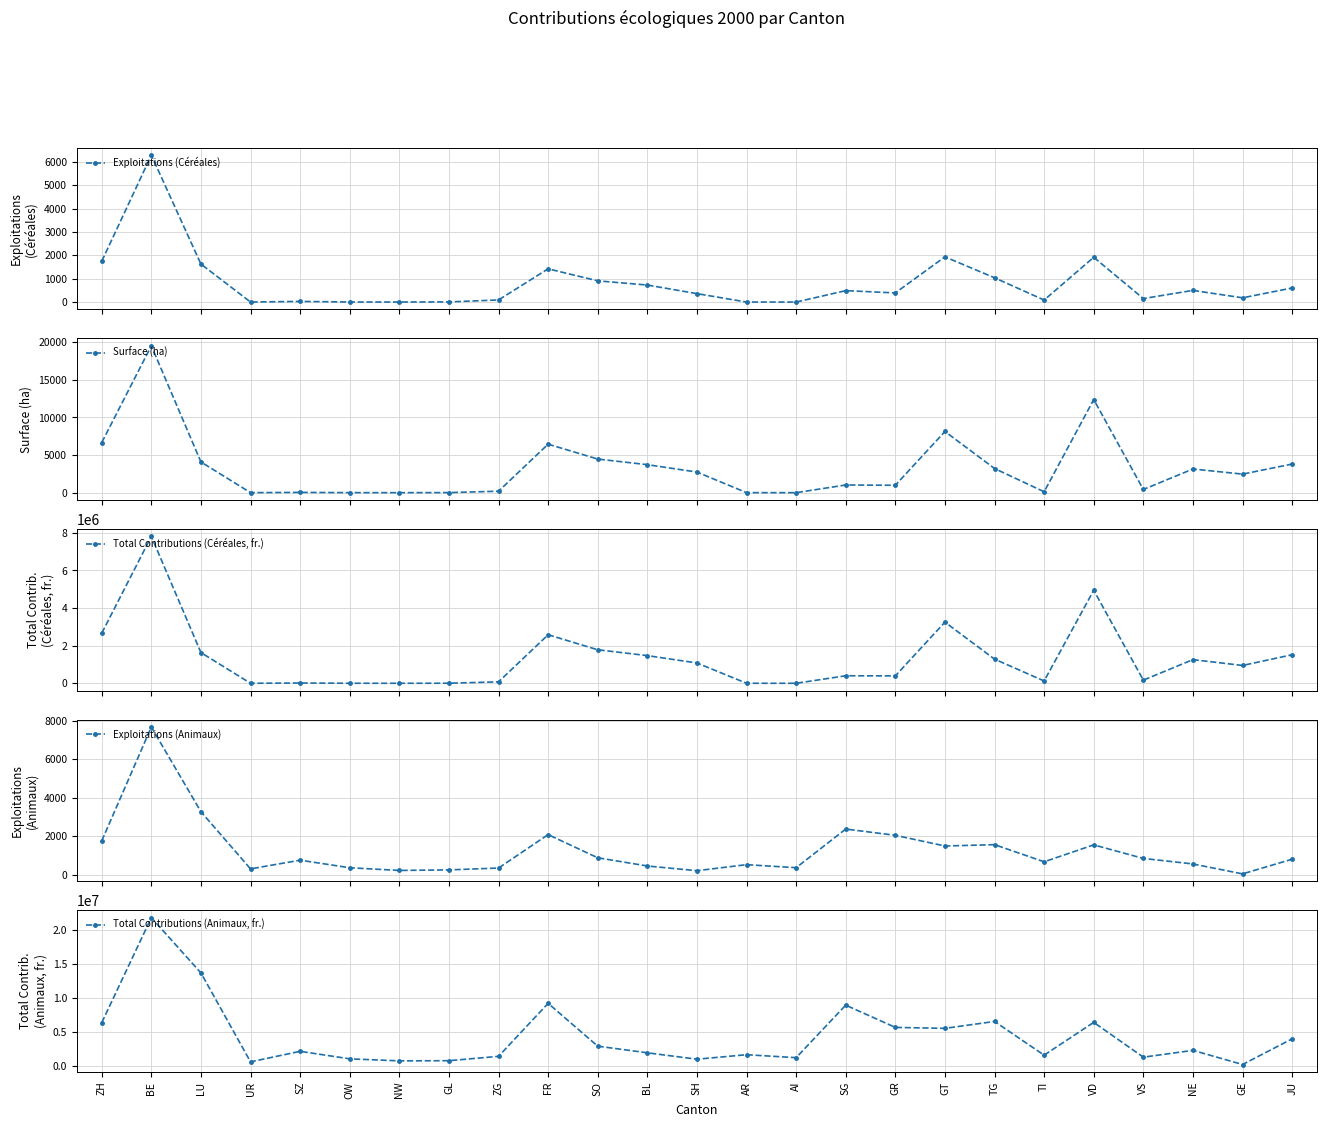

At which label does Total Contributions (Céréales, fr.) reach its minimum?

UR